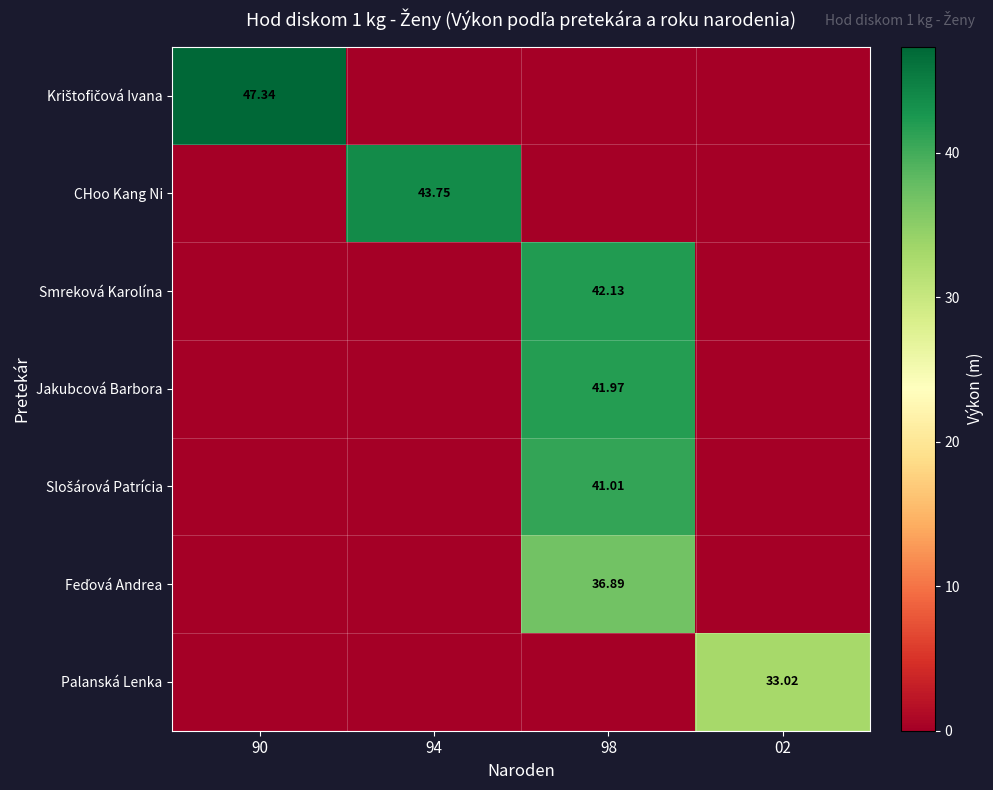

How many values in Krištofičová Ivana are above zero?

1